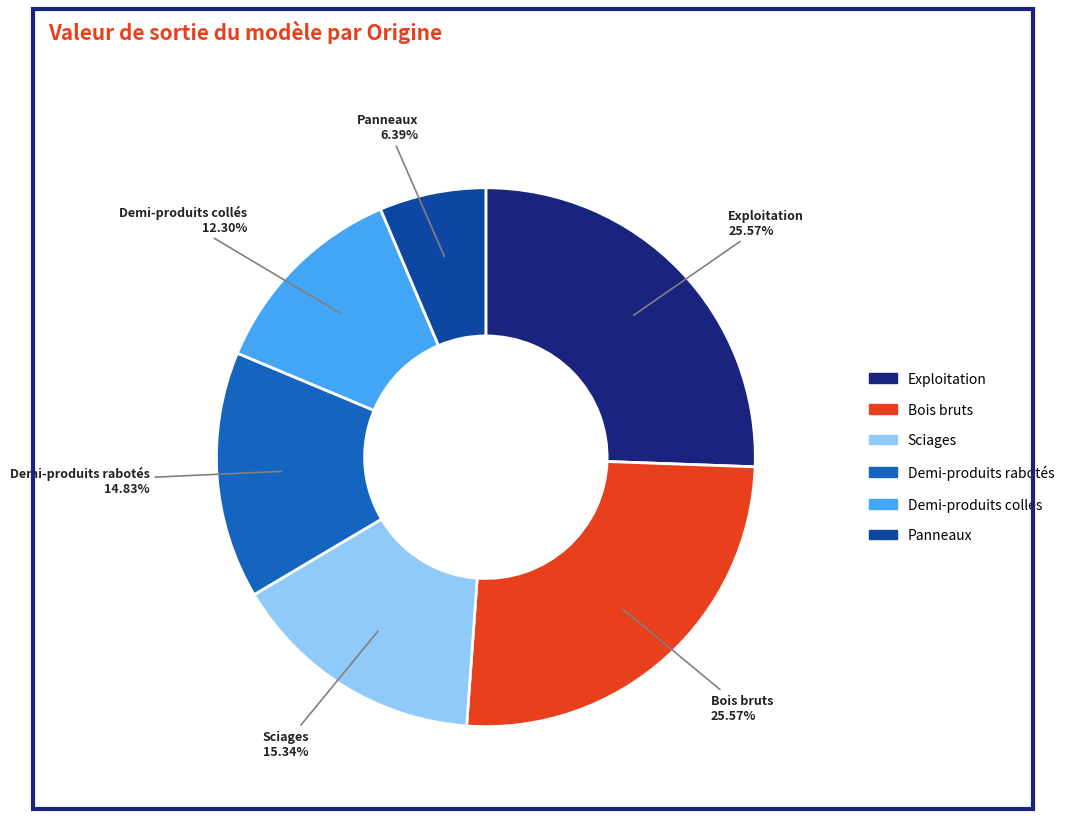

True or false: Panneaux accounts for 6% of the total.

True